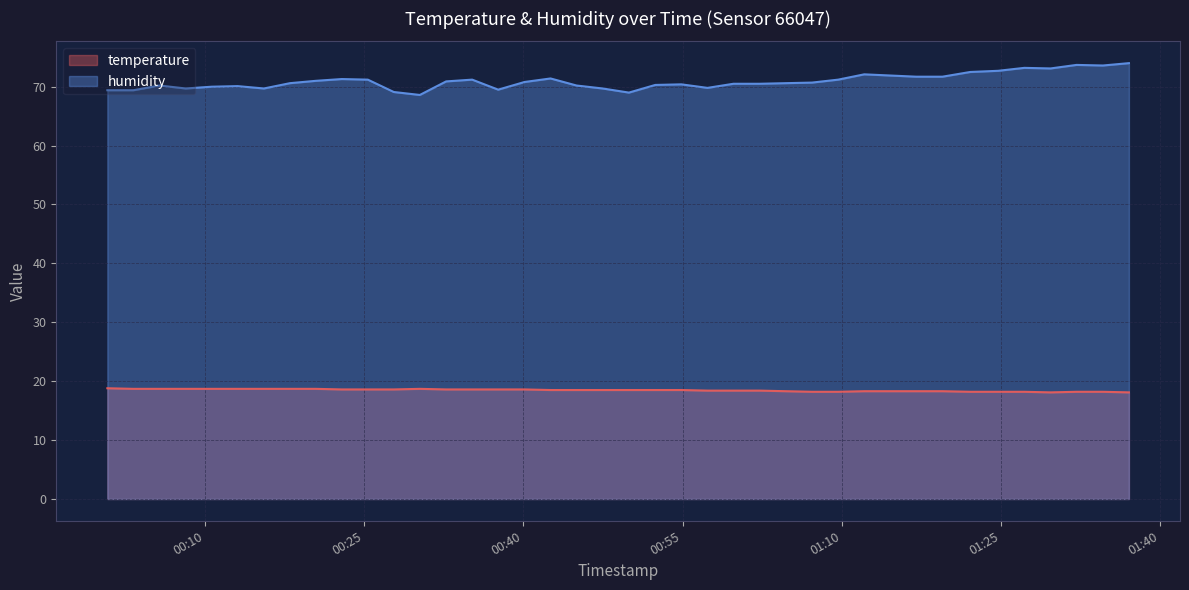

How many data points in humidity are less than 70?

10